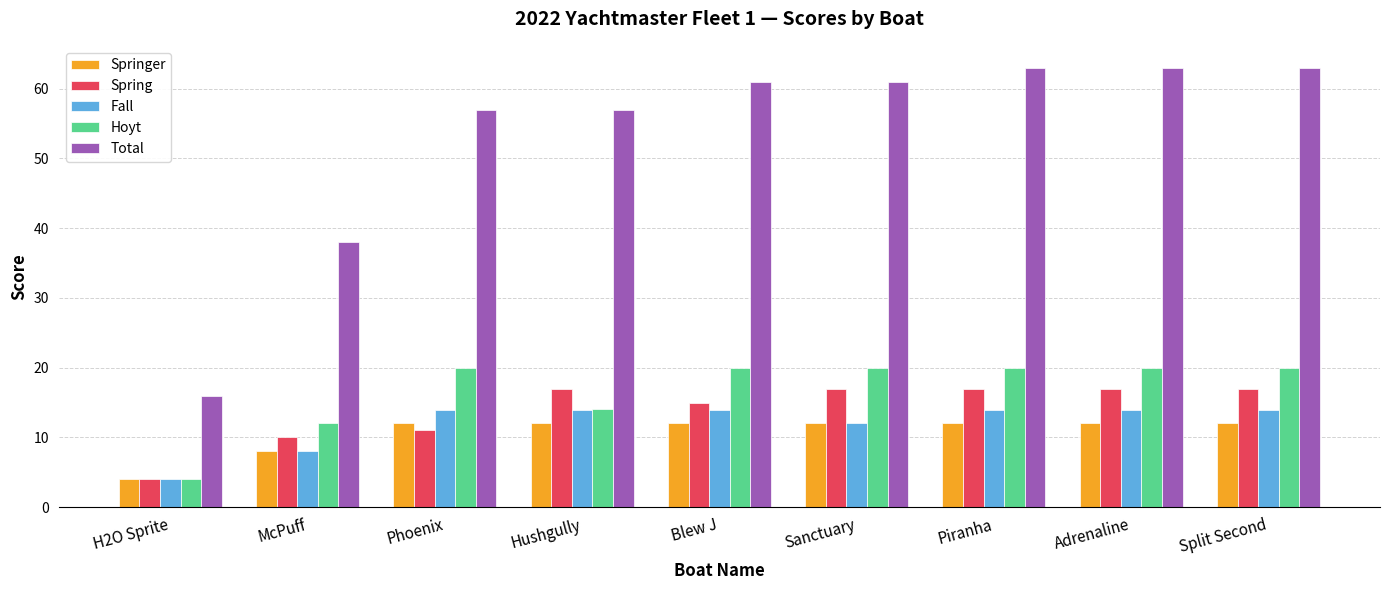

Does the chart contain any negative values?

No